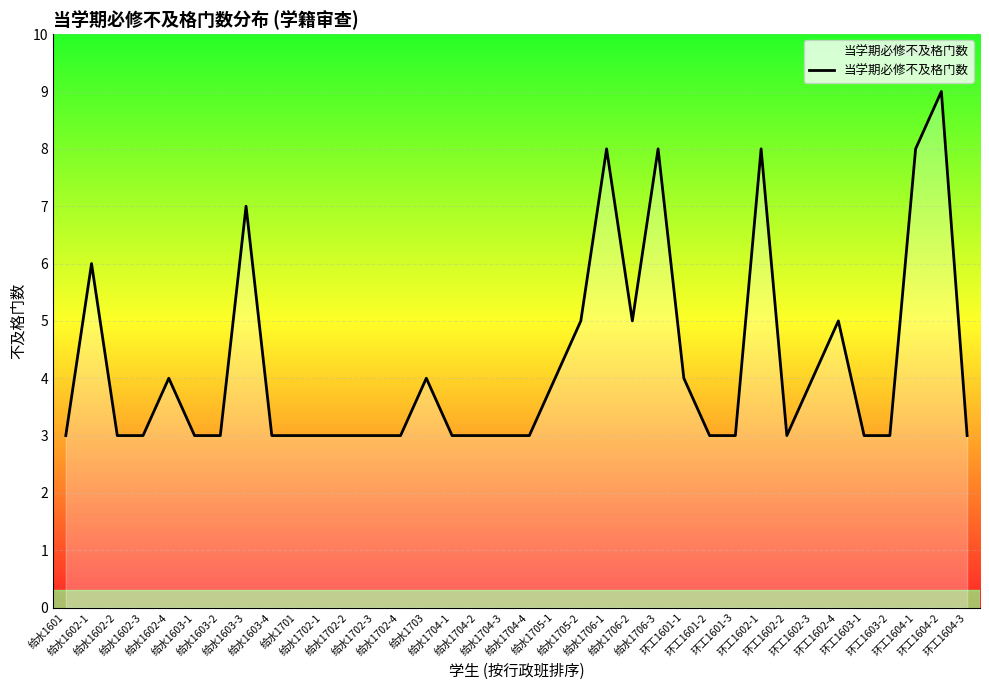

What is the difference between the maximum and minimum values?

6